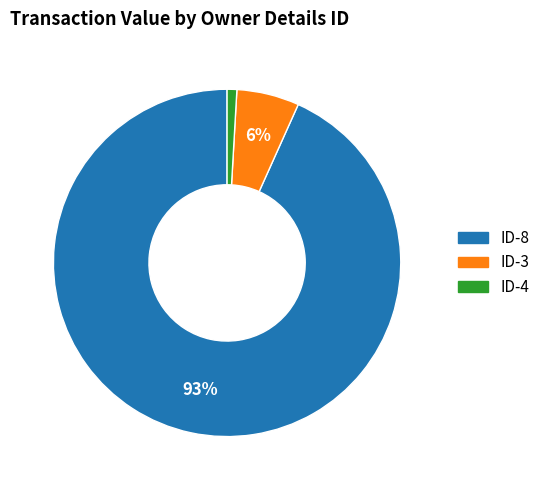

How many slices are in this pie chart?

3